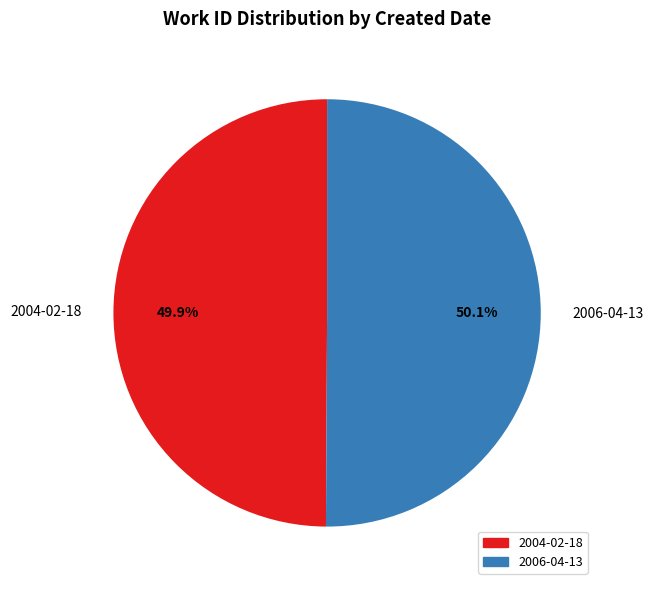

To the nearest percent, what portion does 2004-02-18 represent?

50%